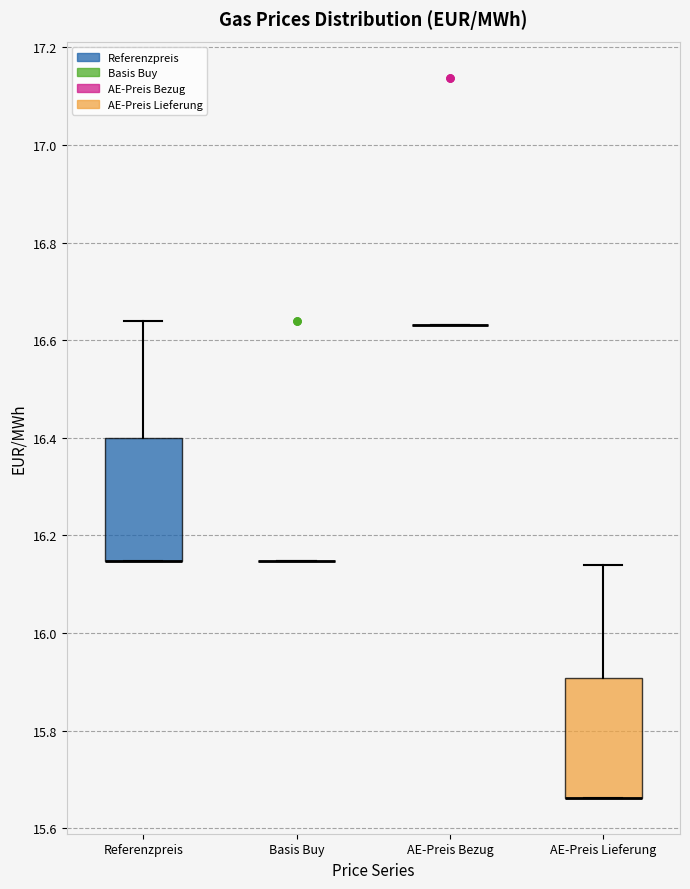

Reading left to right, transcribe this box plot: for each box, give where its median line is, the range the box spans, and where its two whiskers end, as read against the y-axis. The values are not printed on the chart, so give them approximately, as read against the axis.

Referenzpreis: median 16.14 (drawn on the box's lower edge), box 16.14 to 16.40, whiskers 16.14 to 16.64
Basis Buy: box collapsed to a line at 16.14, whiskers 16.14 to 16.14
AE-Preis Bezug: box collapsed to a line at 16.64, whiskers 16.64 to 16.64
AE-Preis Lieferung: median 15.66 (drawn on the box's lower edge), box 15.66 to 15.90, whiskers 15.66 to 16.14